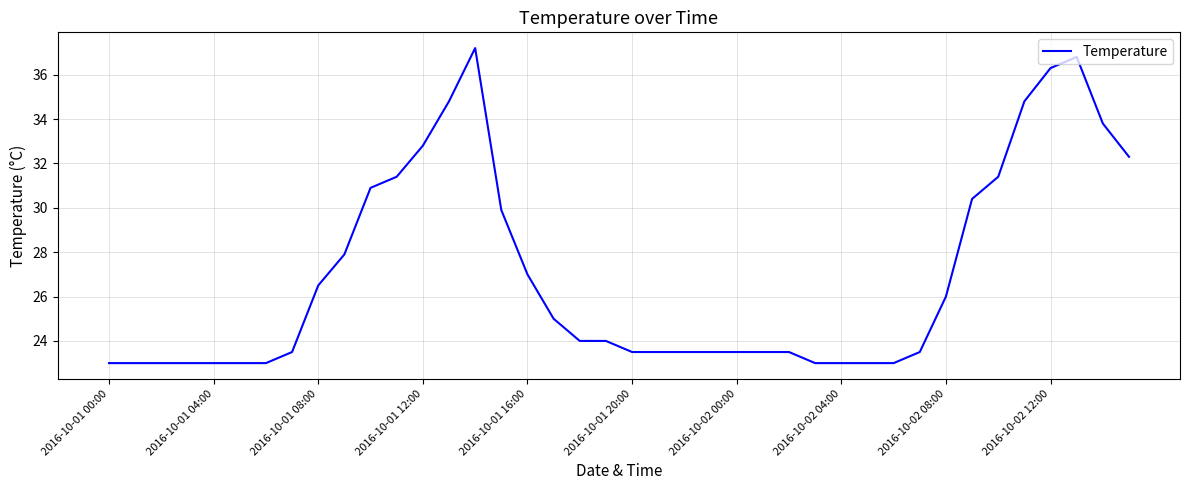

Does the chart display data point markers on the line(s)?

No